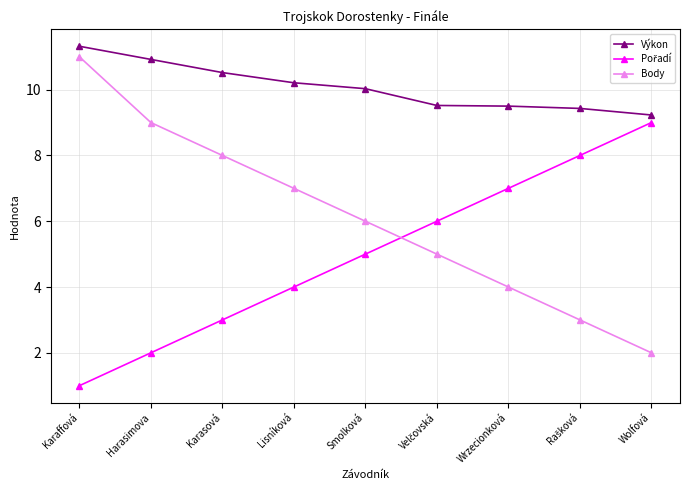

Which series has the widest spread of values?

Body